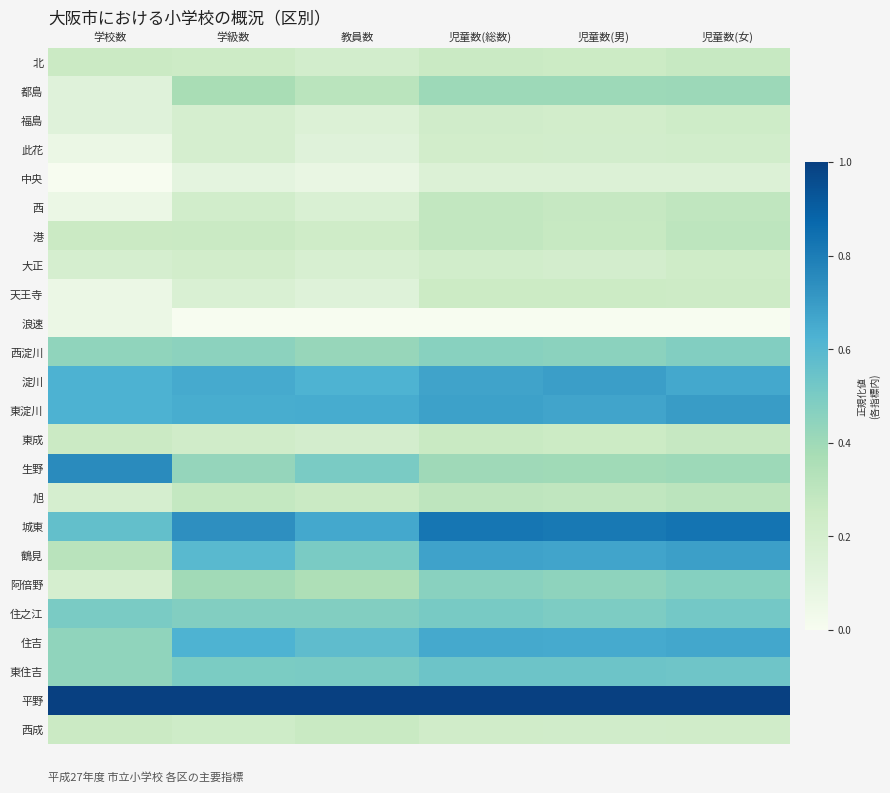

At which category is the sum across all series the highest?

児童数(女)